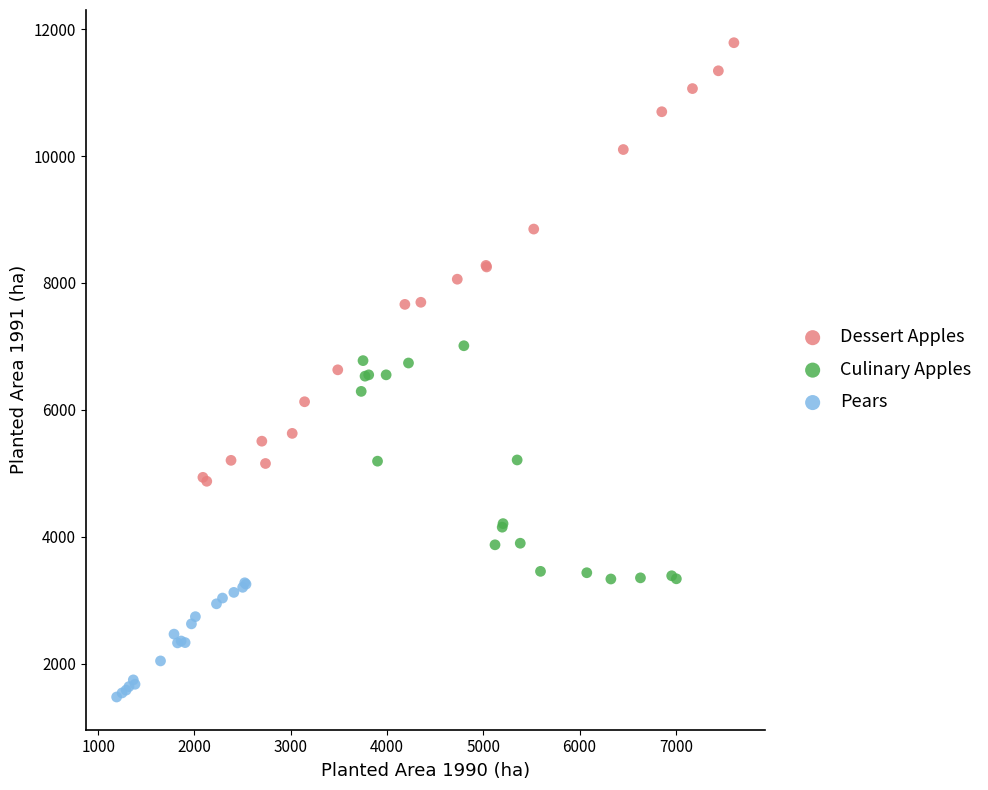

Which series reaches the maximum Y coordinate?

Dessert Apples